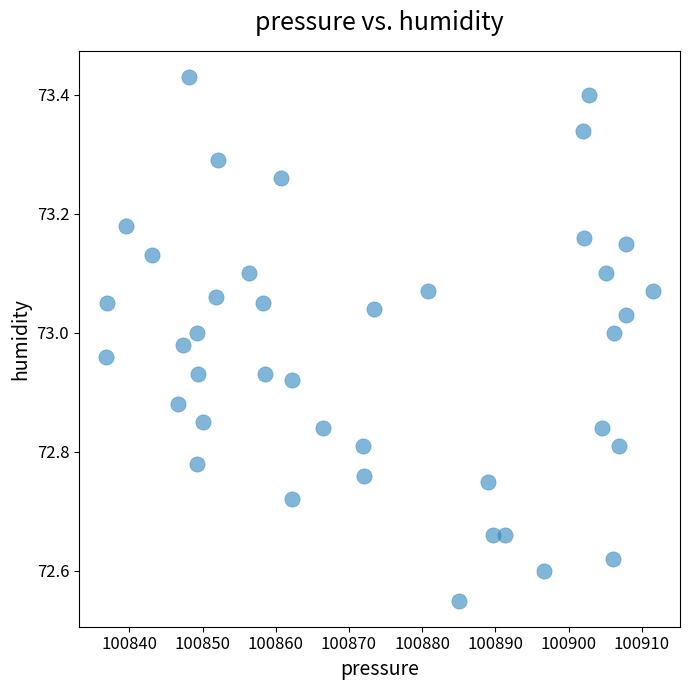

What is the range of X values (max minus min)?

74.7